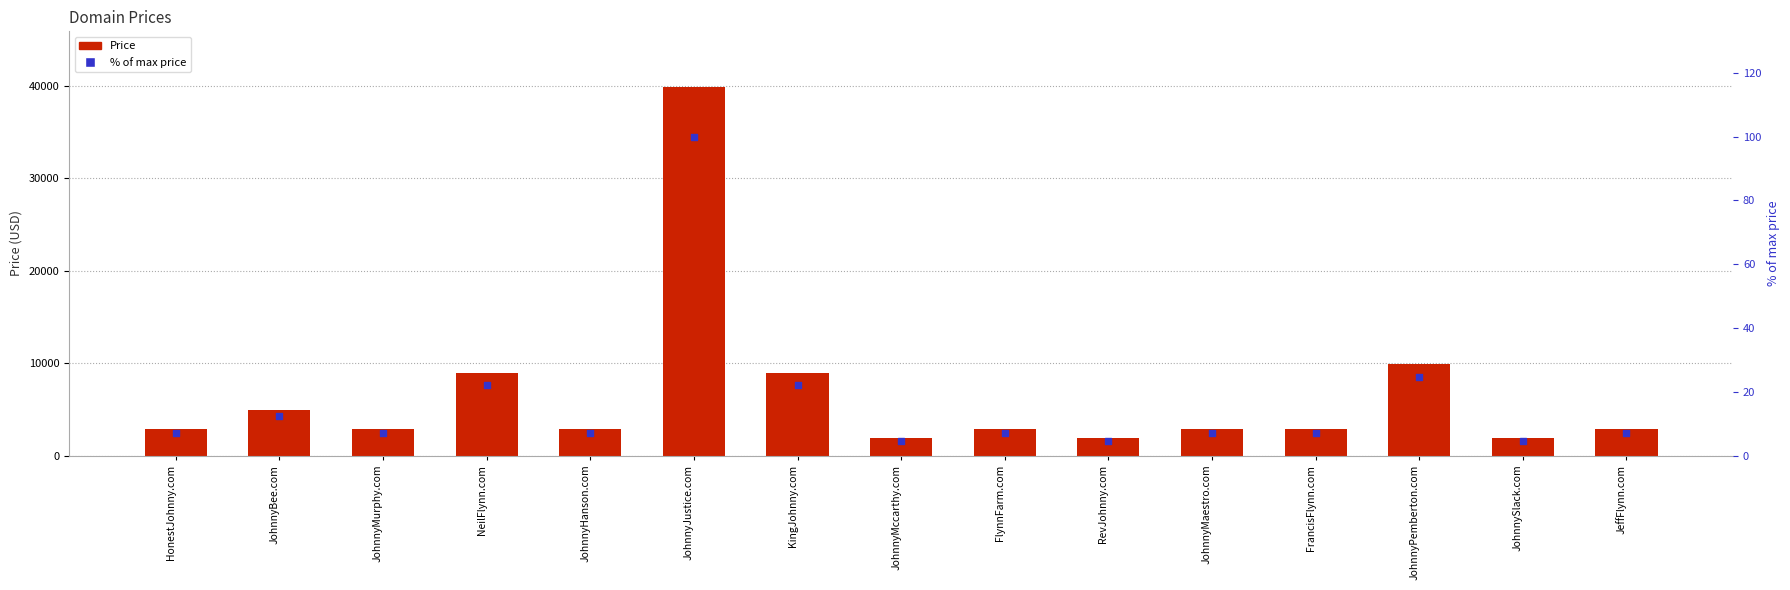

Which series has the largest total across all categories?

Price